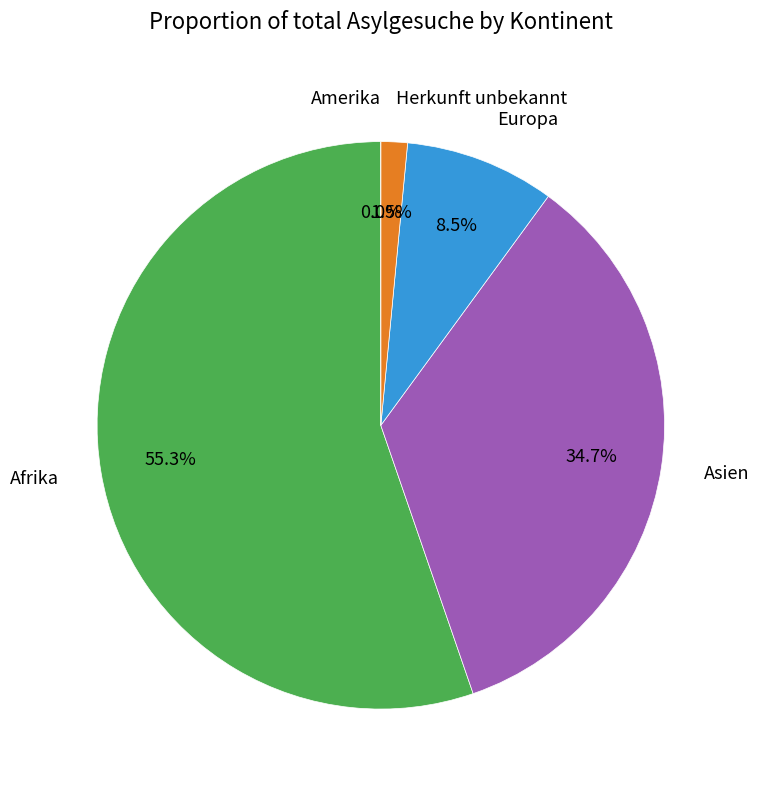

What is the largest slice in the pie chart?

Afrika